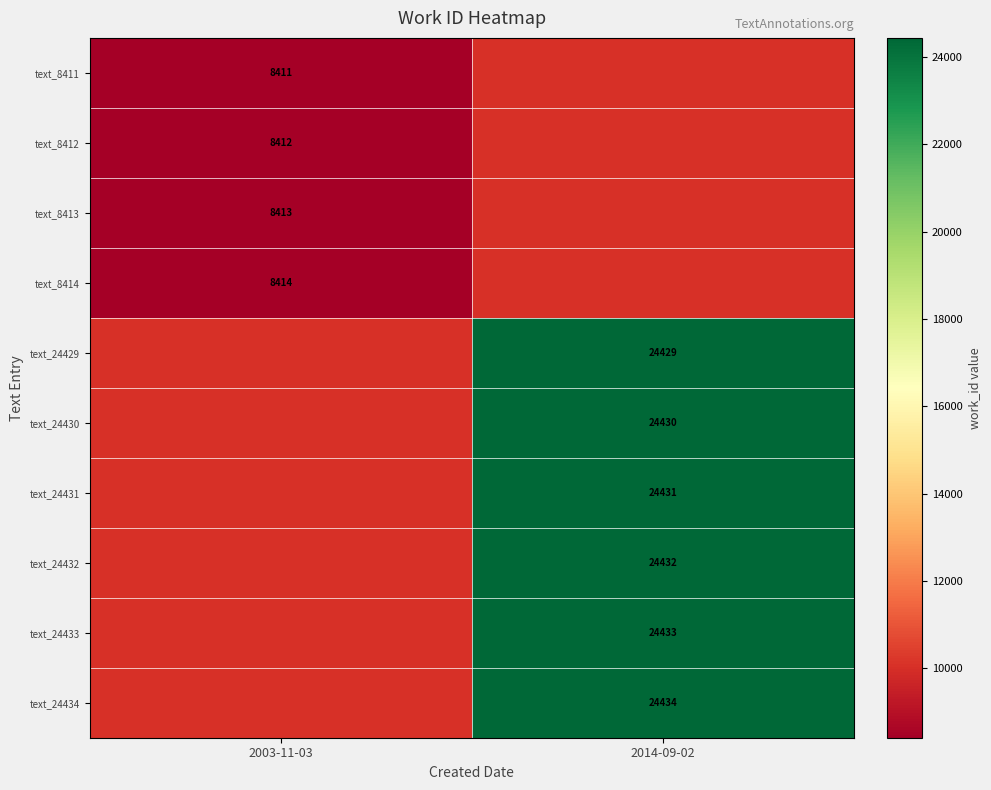

Which label corresponds to the smallest value in the chart?

2003-11-03